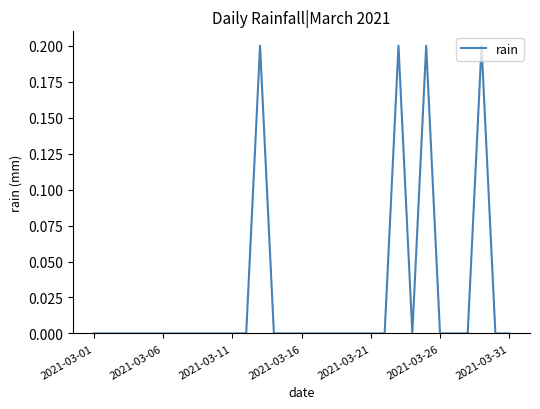

Does the chart display data point markers on the line(s)?

No